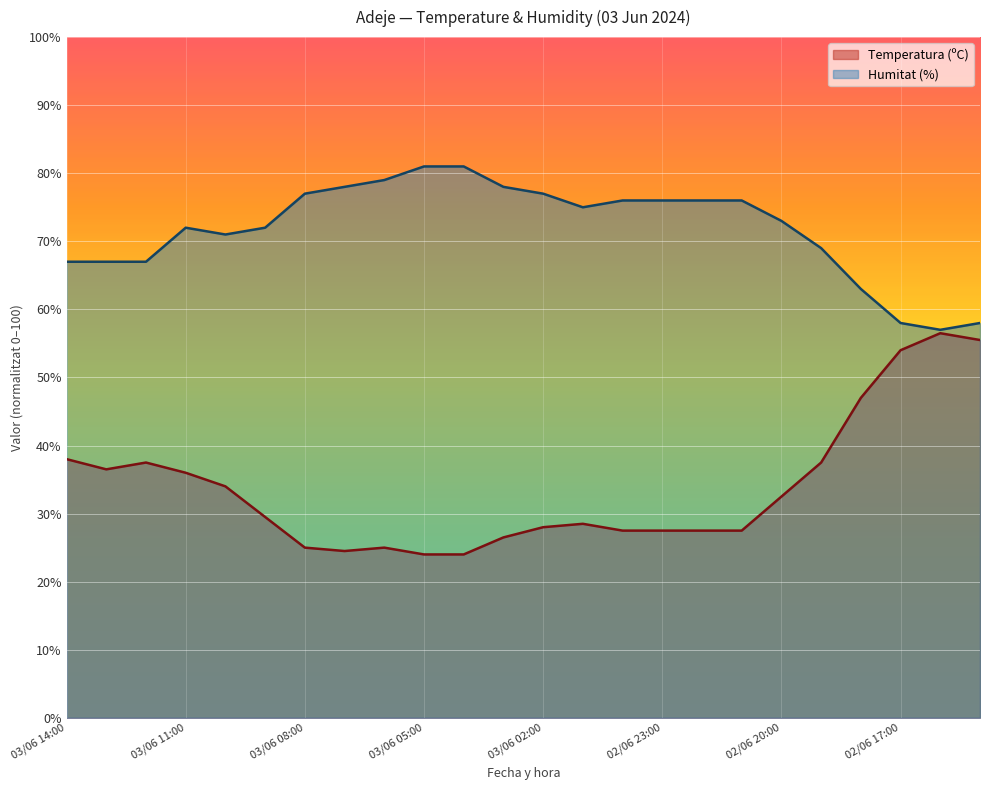

How many interior local peaks does the Humitat (%) series have?

1